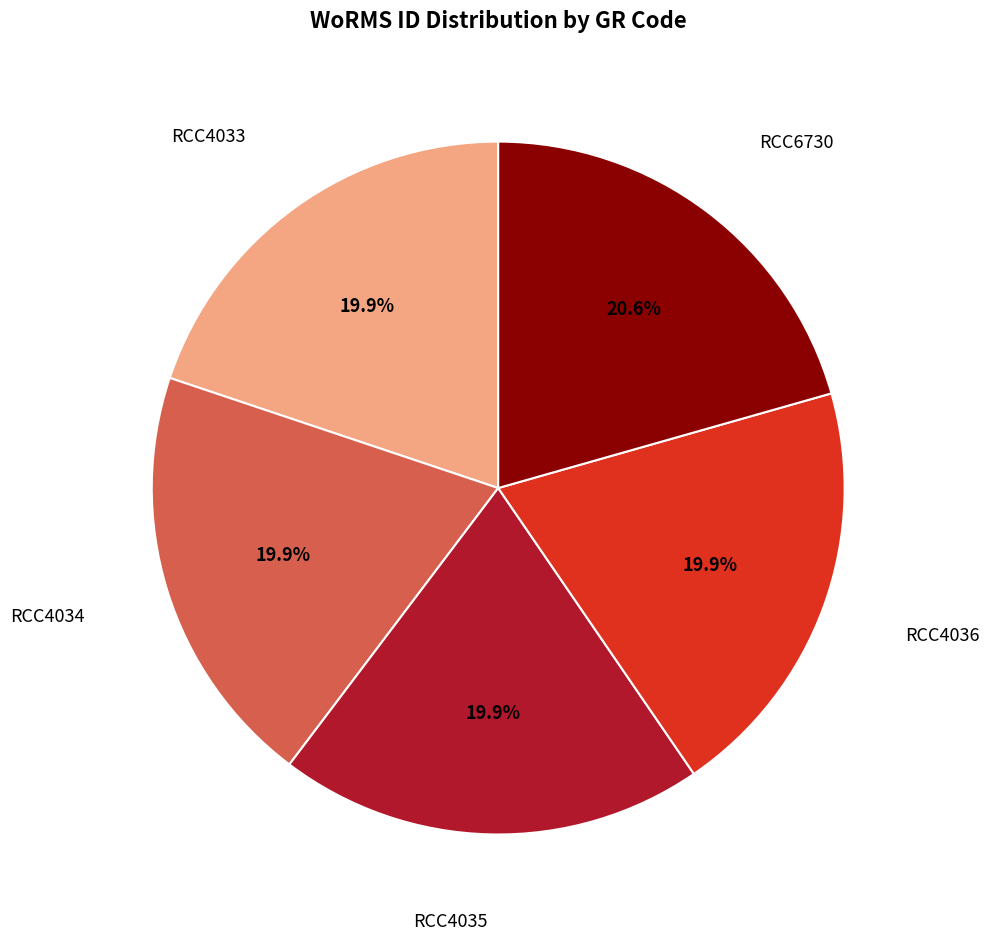

Does any single category account for the majority?

No